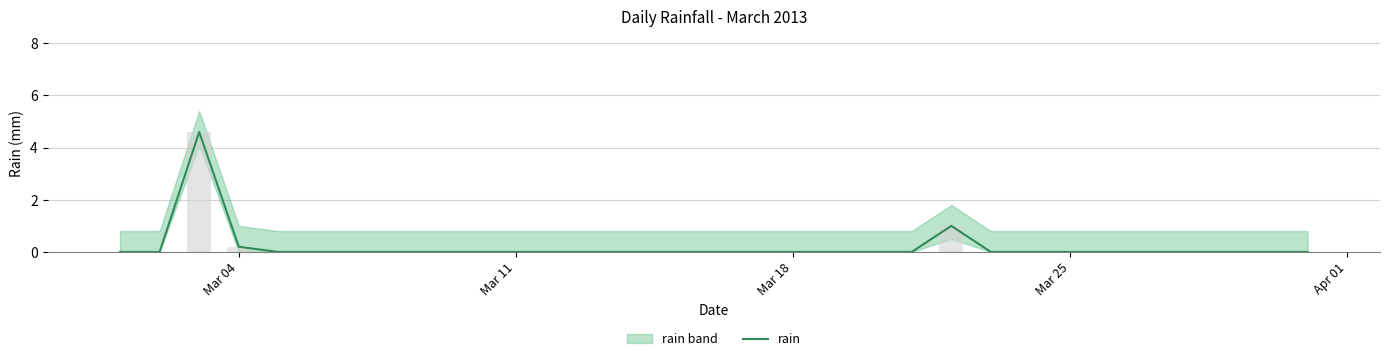

What is the maximum value for rain?

4.6